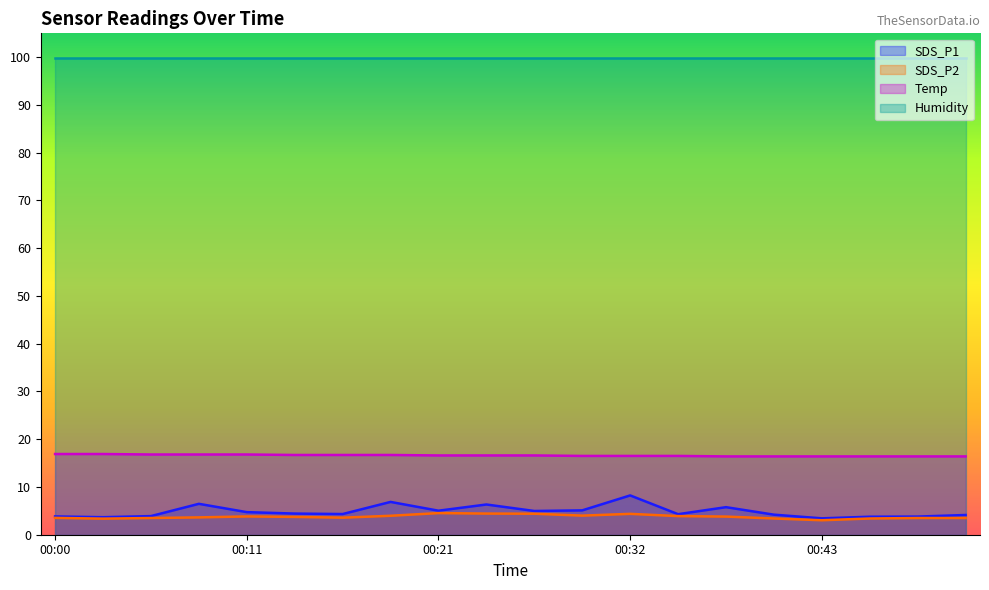

Count the number of data series in this chart.

4